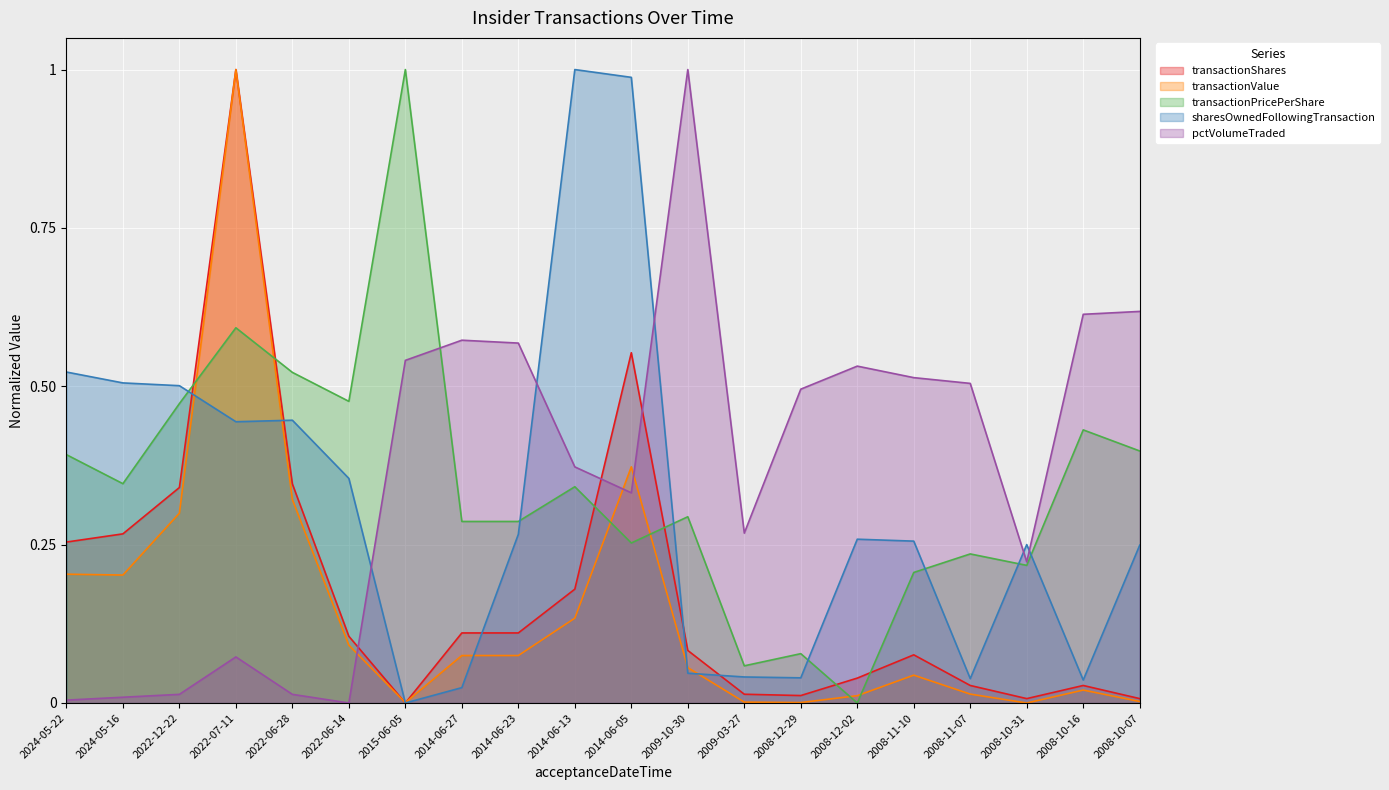

Rank the series at 2008-10-31 from lowest to highest value.

transactionValue, transactionShares, transactionPricePerShare, pctVolumeTraded, sharesOwnedFollowingTransaction